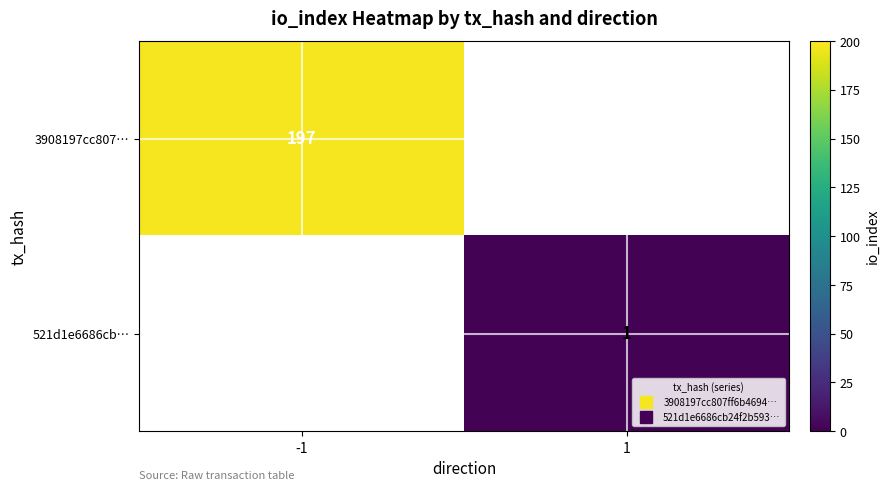

At how many categories does at least one series exceed 196?

1